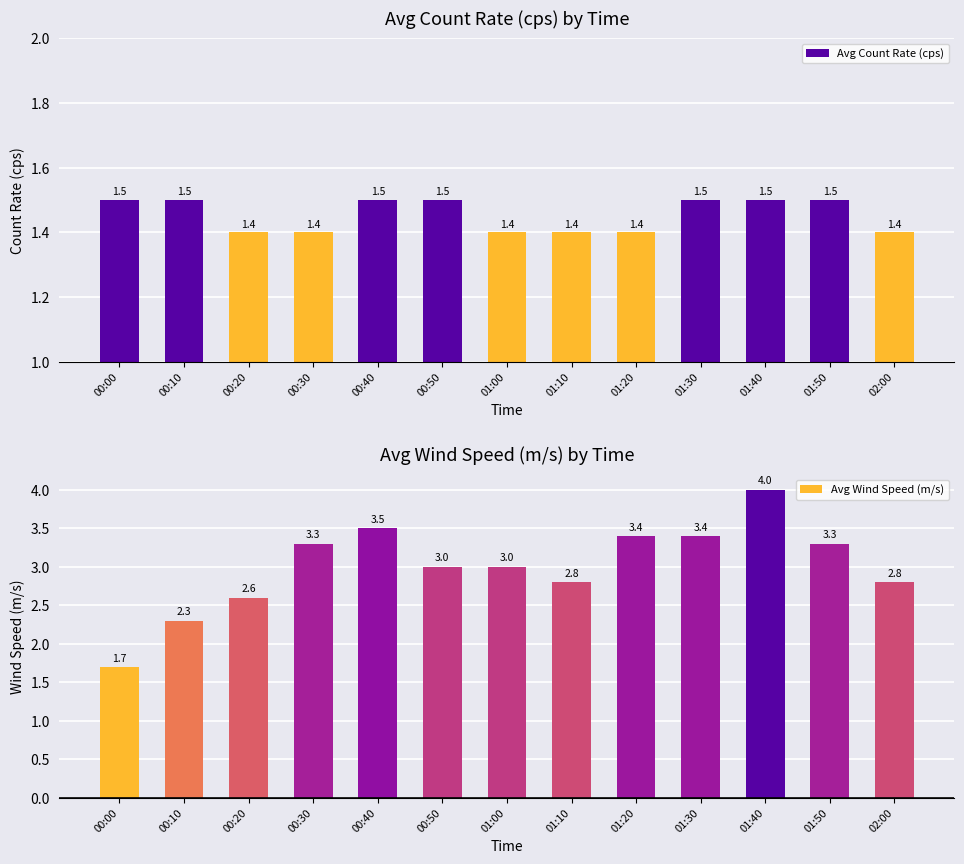

Rank the series at 00:50 from lowest to highest value.

Avg Count Rate (cps), Avg Wind Speed (m/s)